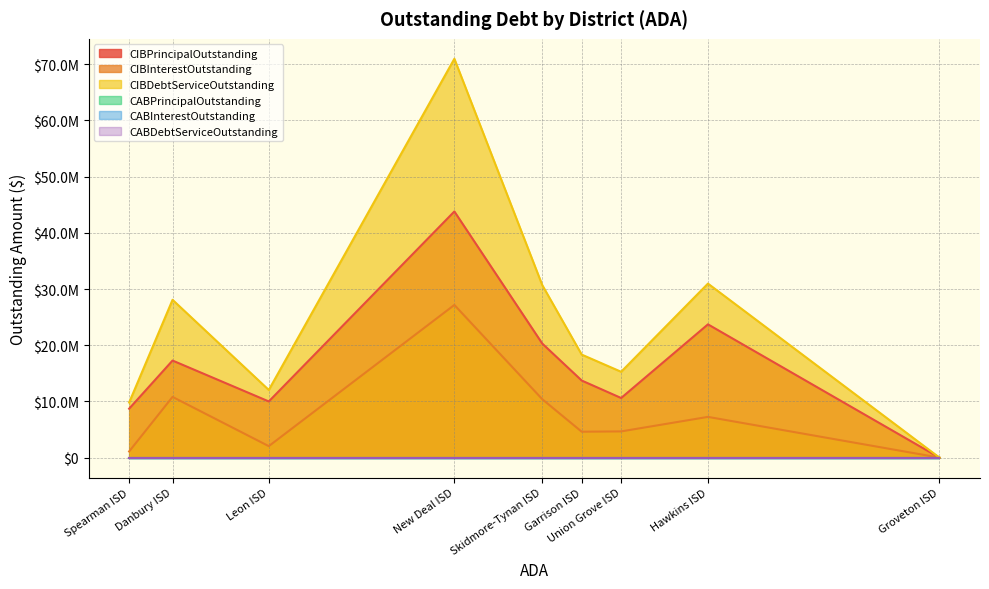

What is the difference between the highest and lowest values at Leon ISD?

12044049.1